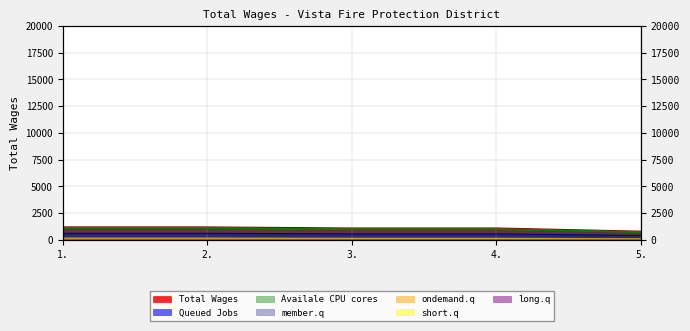

What is the difference between the maximum and minimum values?

400